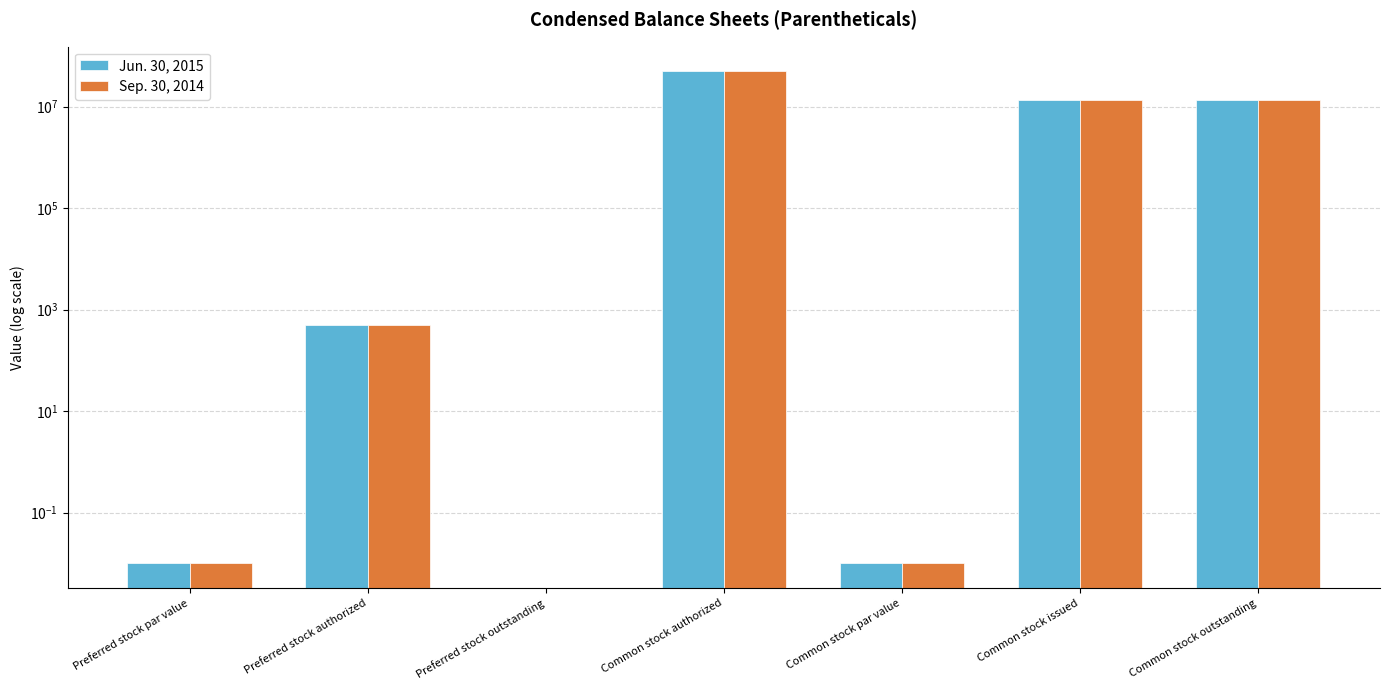

What are all the series names shown in the legend?

Jun. 30, 2015, Sep. 30, 2014